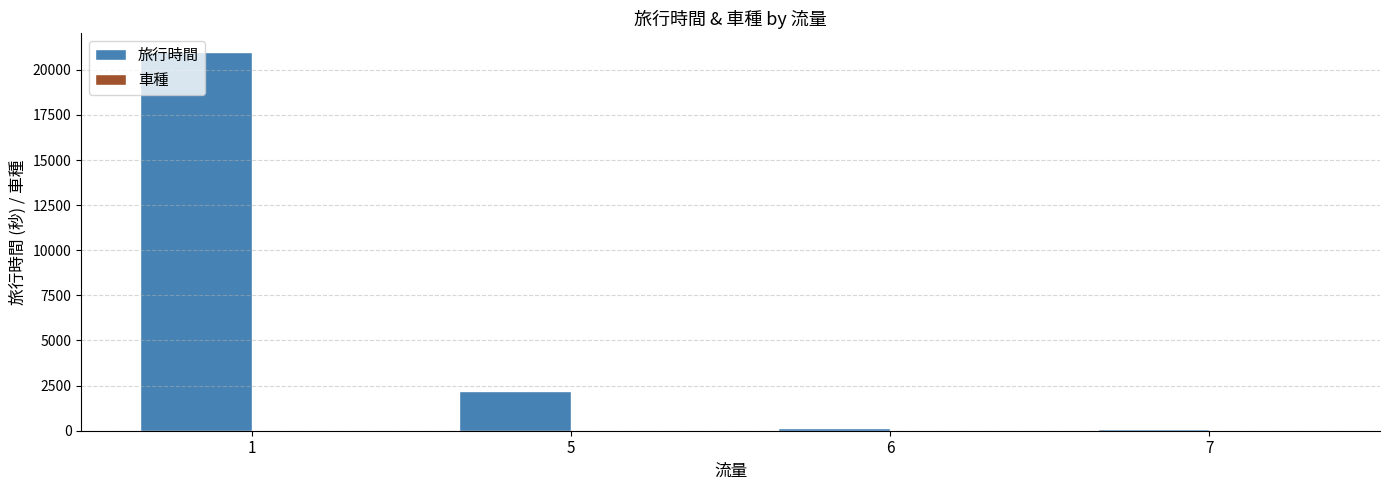

What is the maximum value shown in the chart?

20967